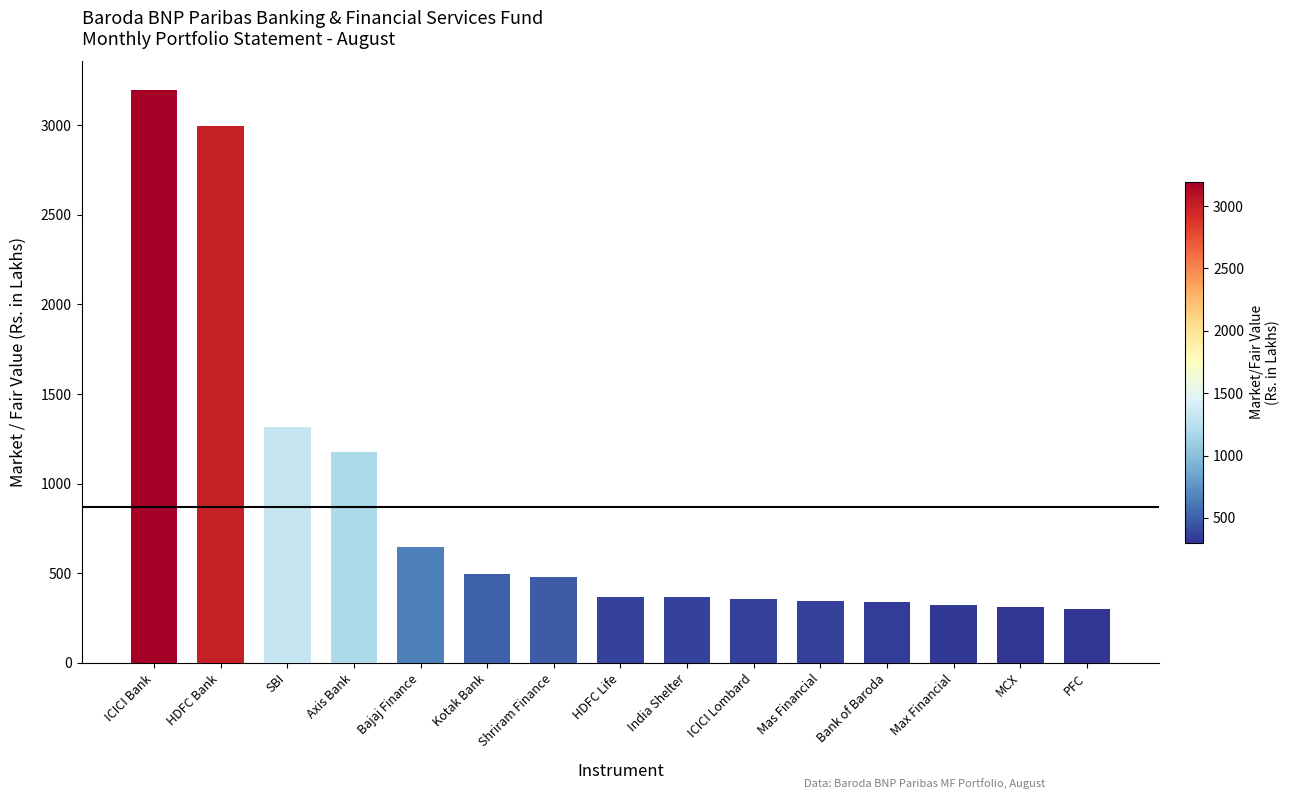

How many bars are there in total?

15